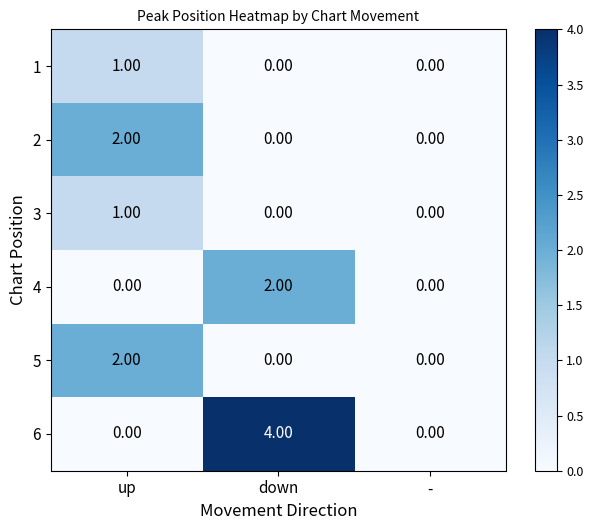

Count the number of categories in the chart.

3